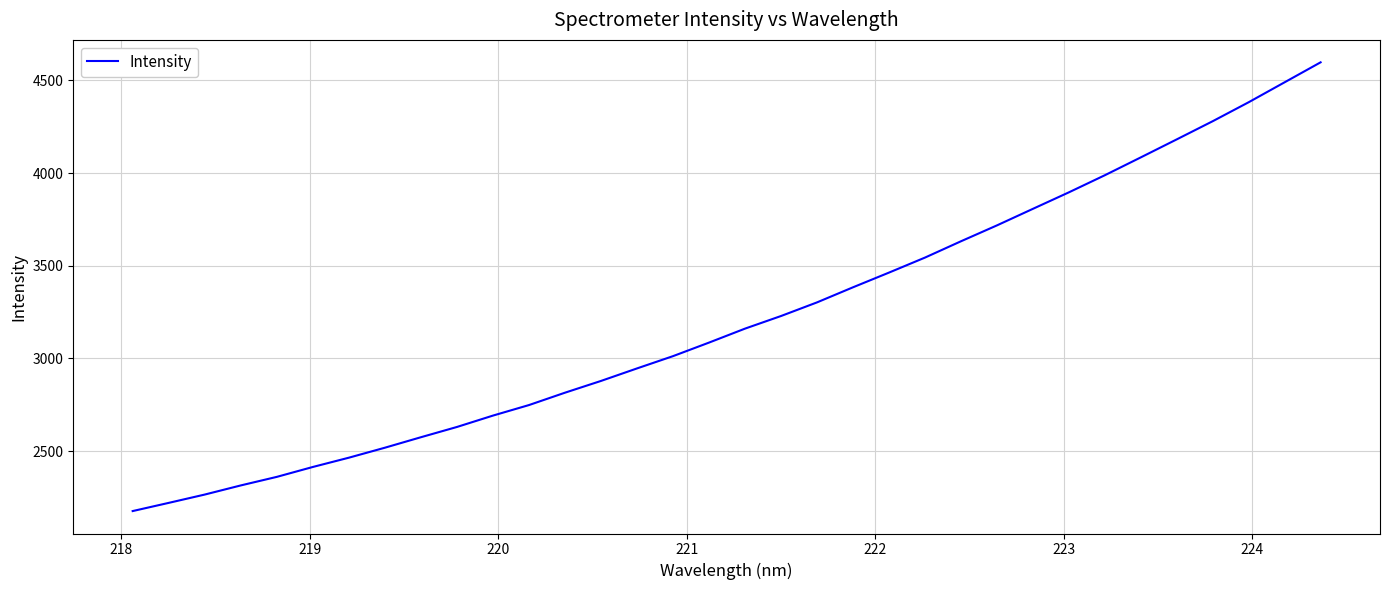

What is the maximum value shown in the chart?

4598.0